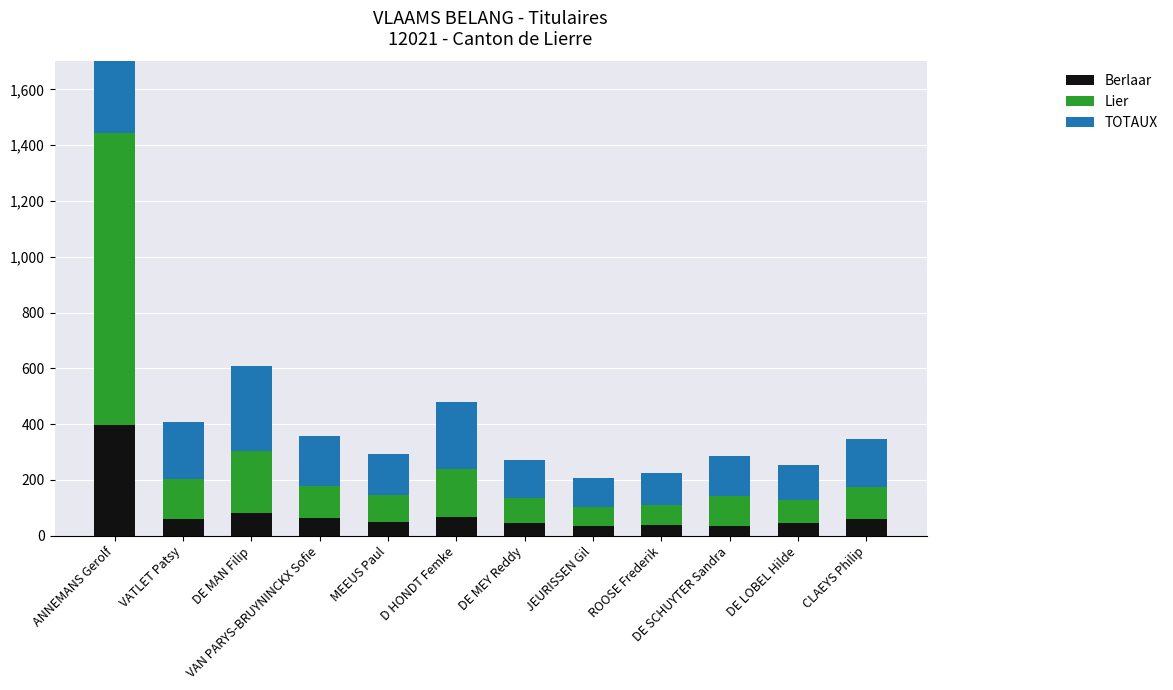

Rank the series by their average value, from lowest to highest.

Berlaar, Lier, TOTAUX